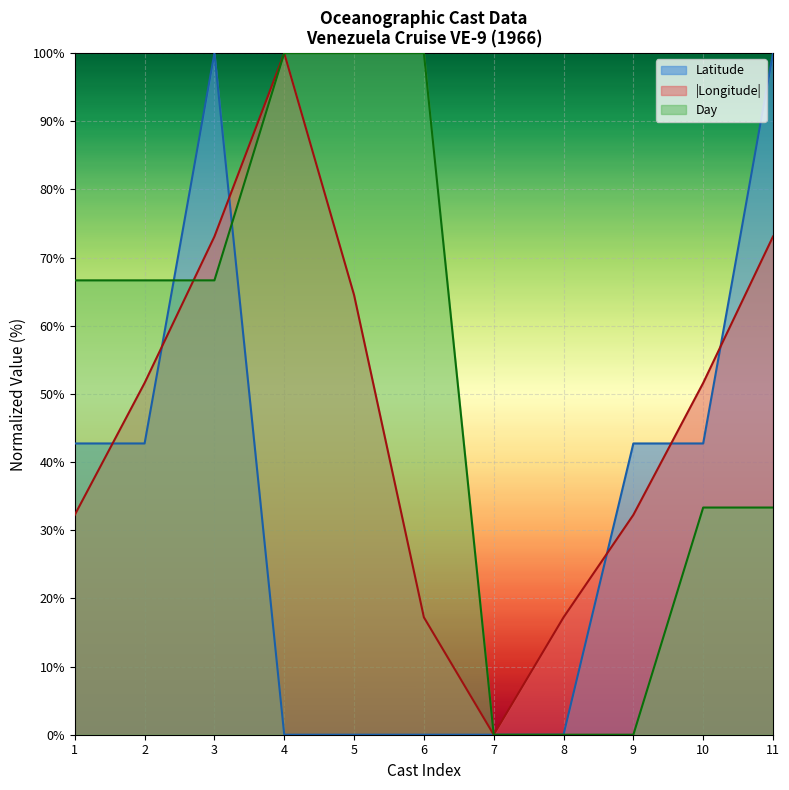

What is the value of the Longitude point at the 11th from the left?

73.1